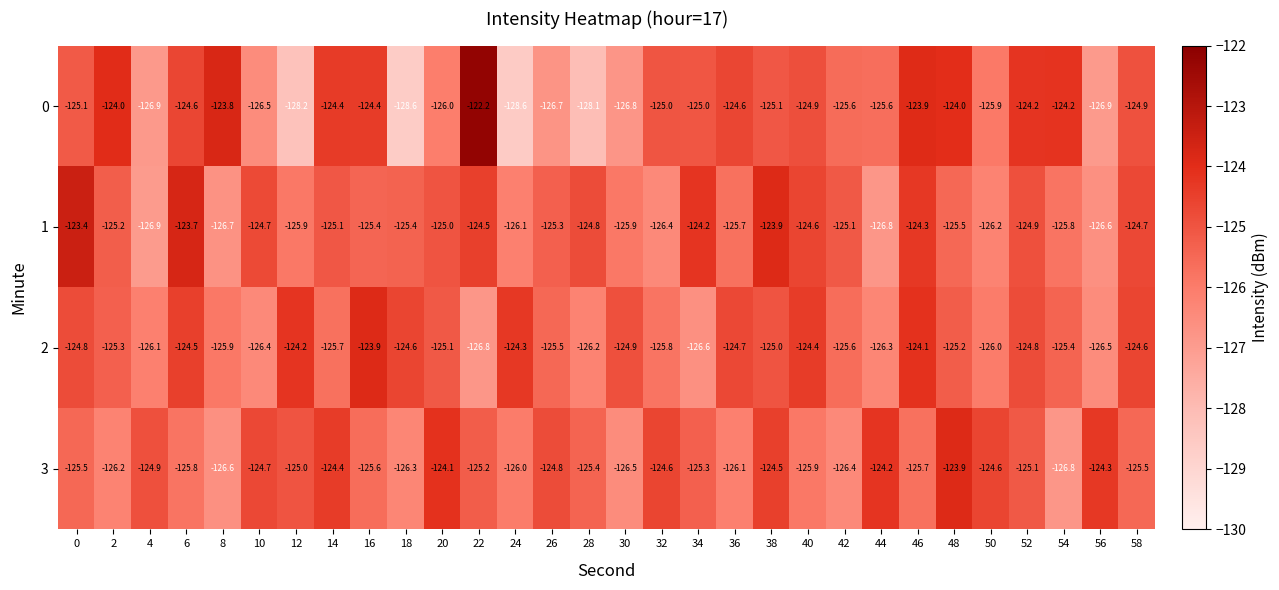

Where does the 3 series first go above -125?

4